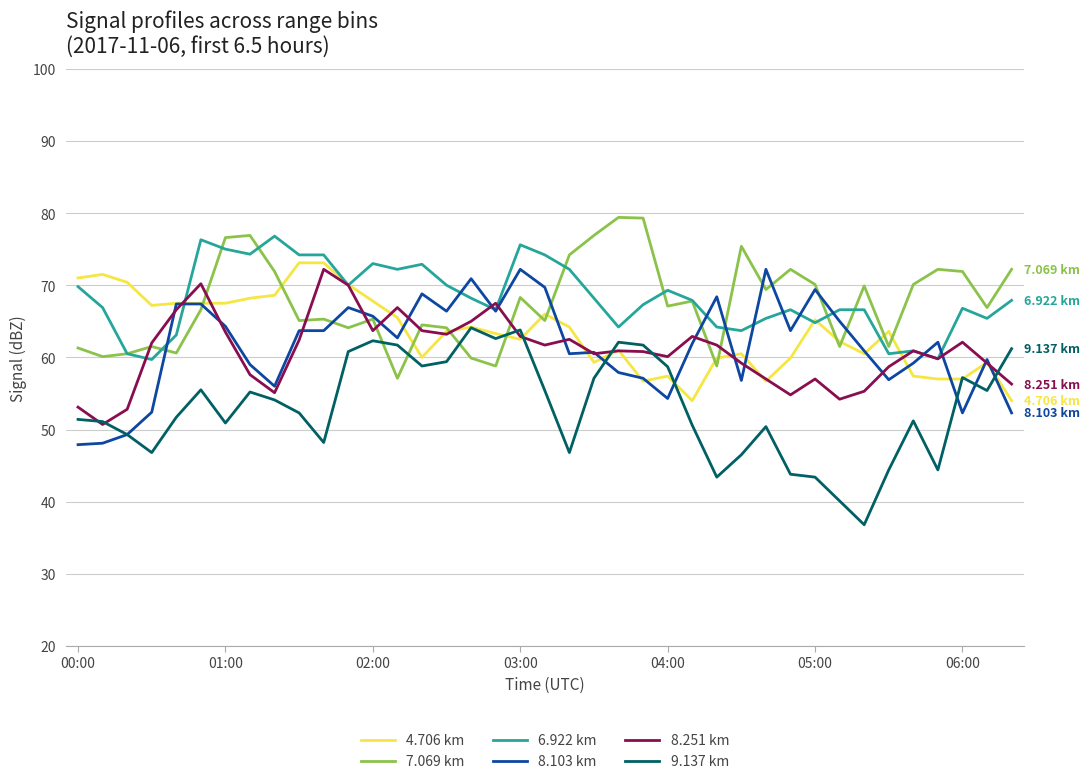

True or false: 9.137 km and 6.922 km cross at least once.

False